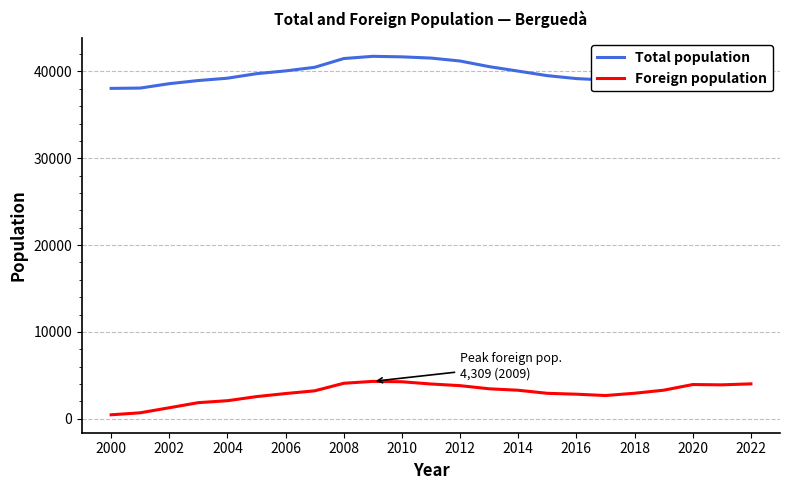

True or false: Total population and Foreign population intersect in this chart.

False